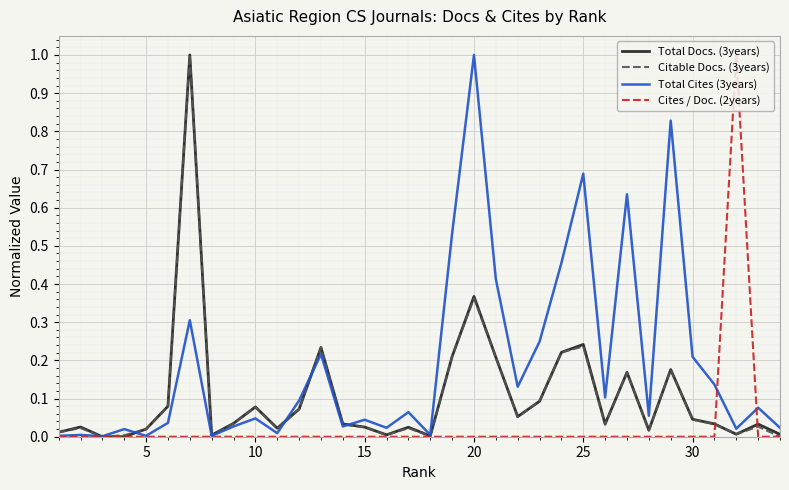

What is the sum of all Total Docs. (3years) values?

3.6